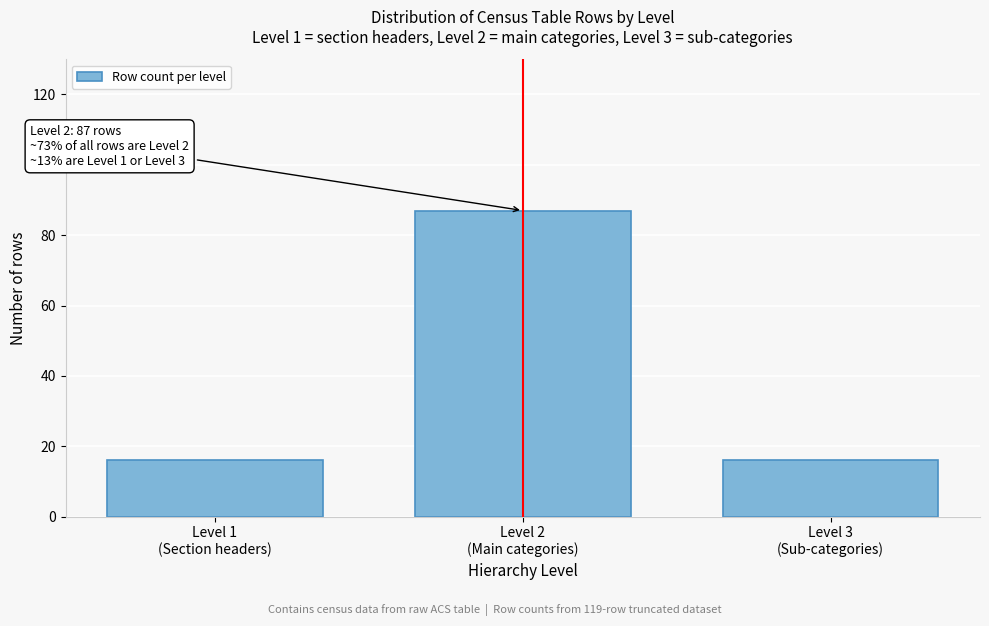

Reading left to right, transcribe all the data shown in this chart.

16	87	16